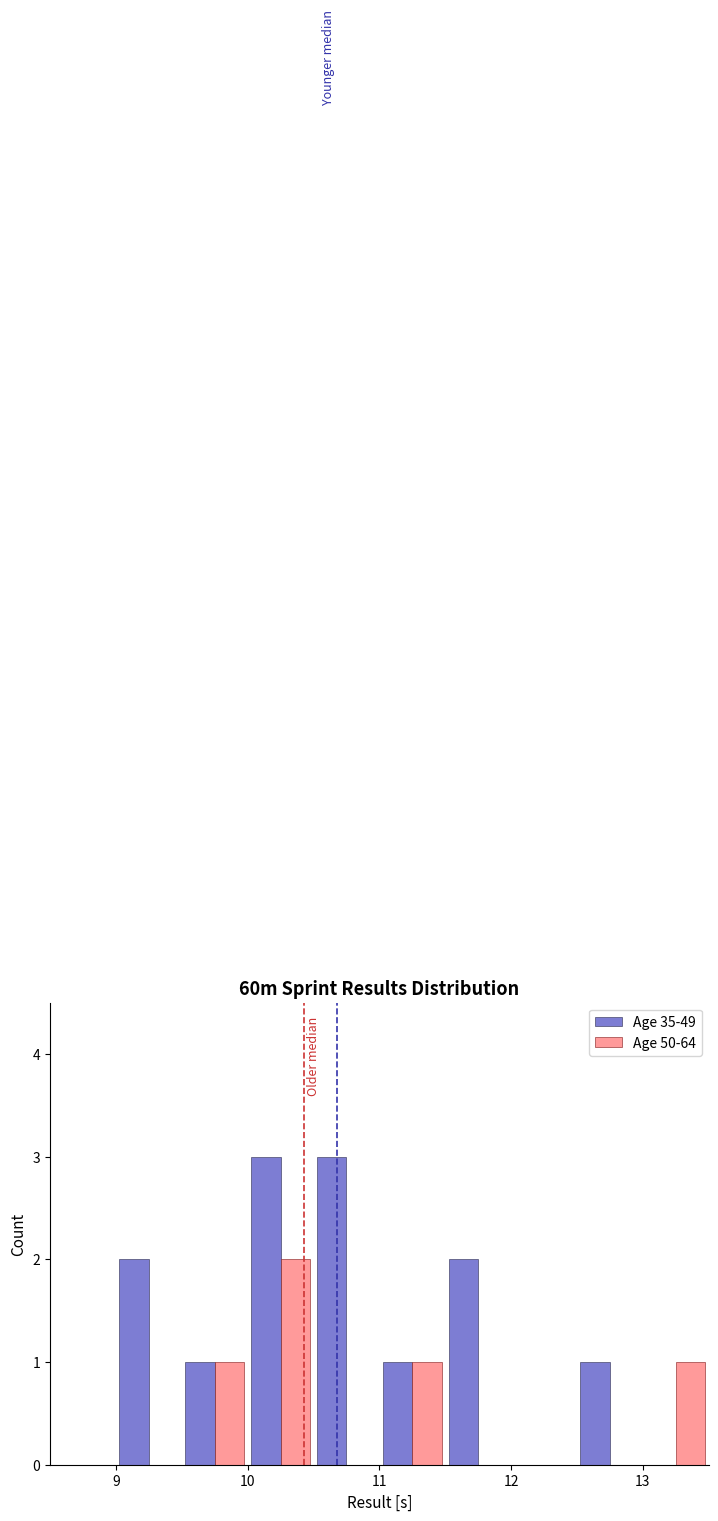

What is the height of the Age 35-49 bar covering 11.5 to 12.0 on the x-axis? The values are not printed on the chart, so give them approximately, as read against the axis.

2